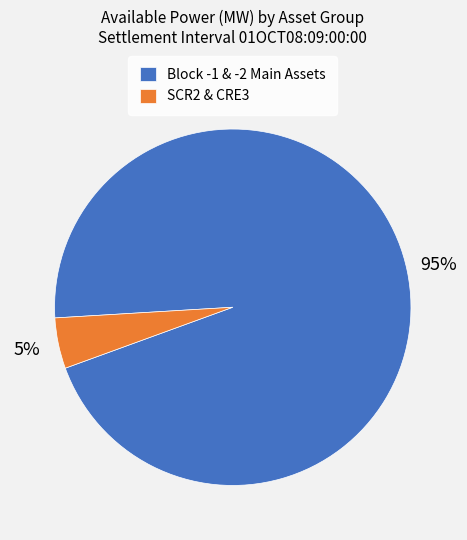

Is there any slice that represents more than half of the pie?

Yes